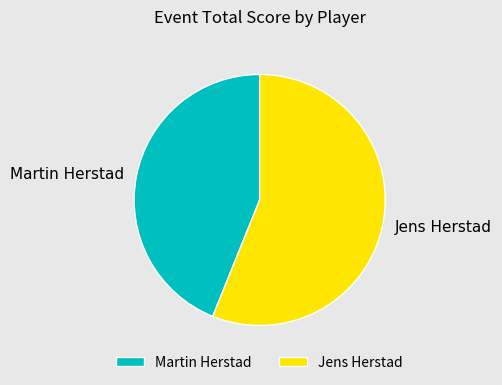

Approximately how many times larger is the value at Jens Herstad compared to Martin Herstad?

1.3